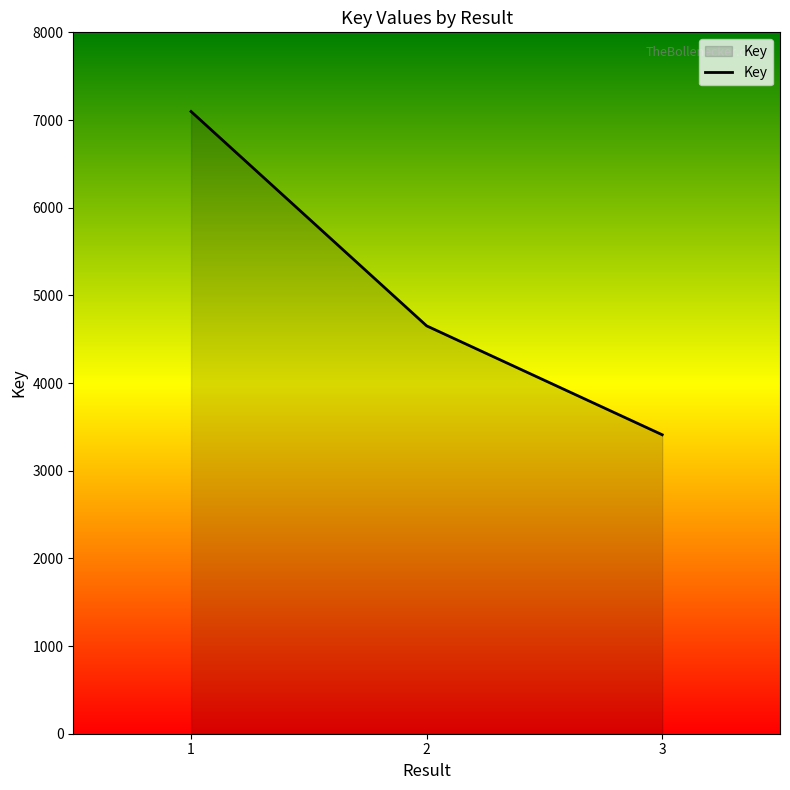

Count the number of data series in this chart.

1